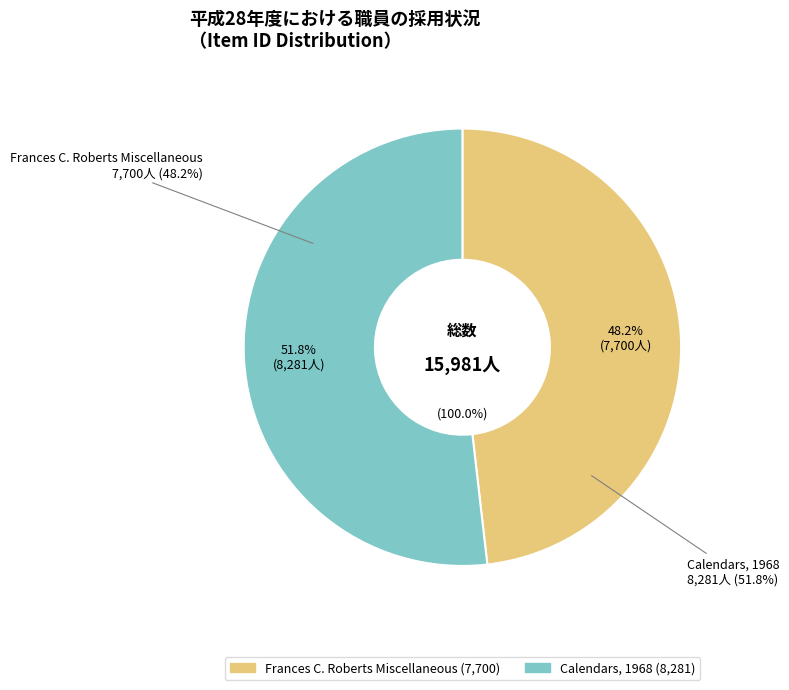

True or false: Frances C. Roberts Miscellaneous accounts for 42% of the total.

False